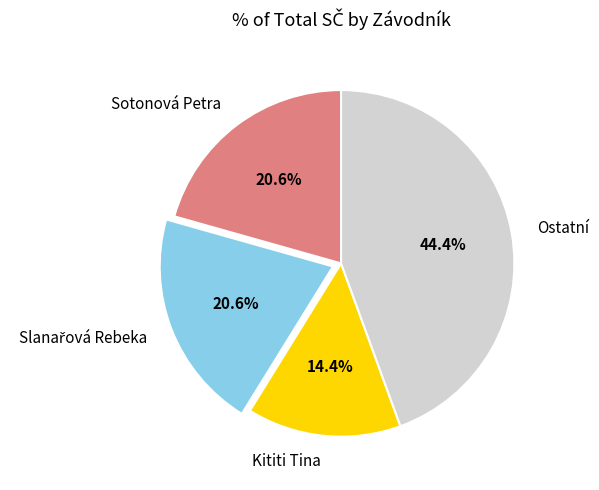

How much of the chart is everything except Kititi Tina?

85.6%